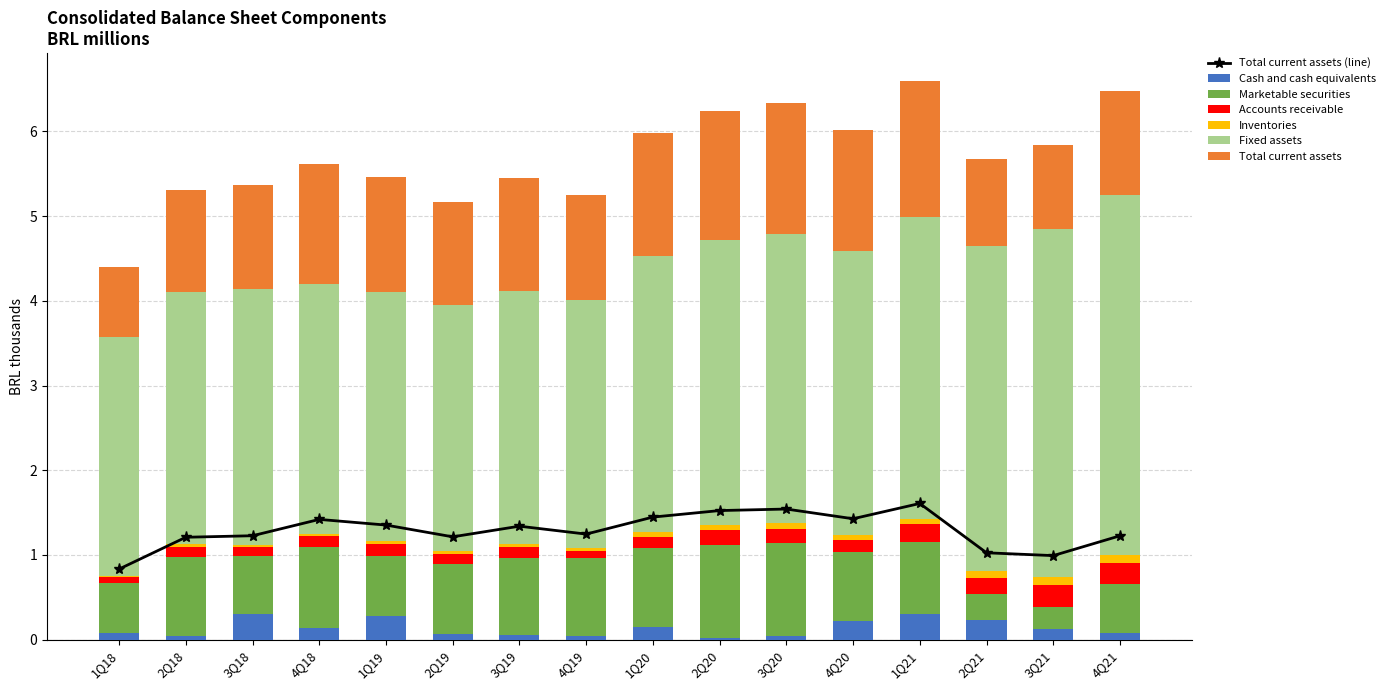

Which series has the largest total across all categories?

Fixed assets